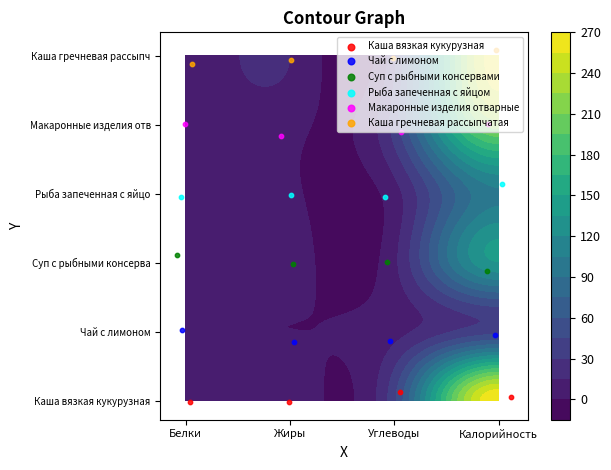

What is the difference between the maximum and minimum values in the Рыба запеченная с яйцом series?

0.2